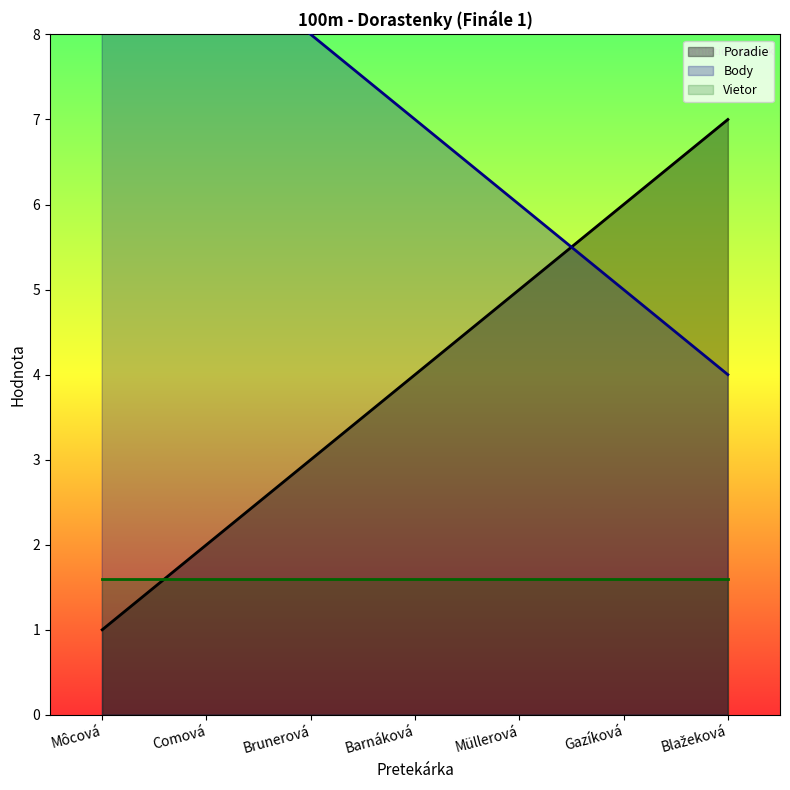

True or false: Vietor has a value of 1.6 at Brunerová.

True